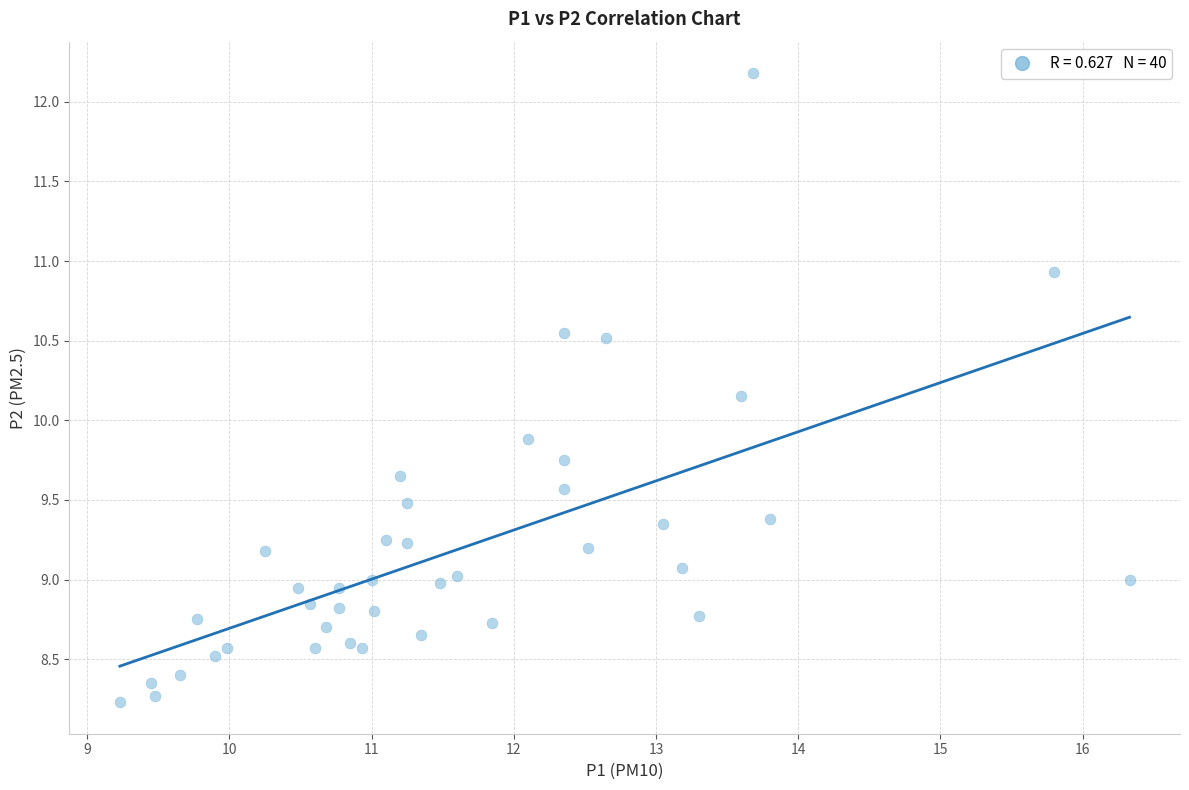

What is the range of X values (max minus min)?

7.1